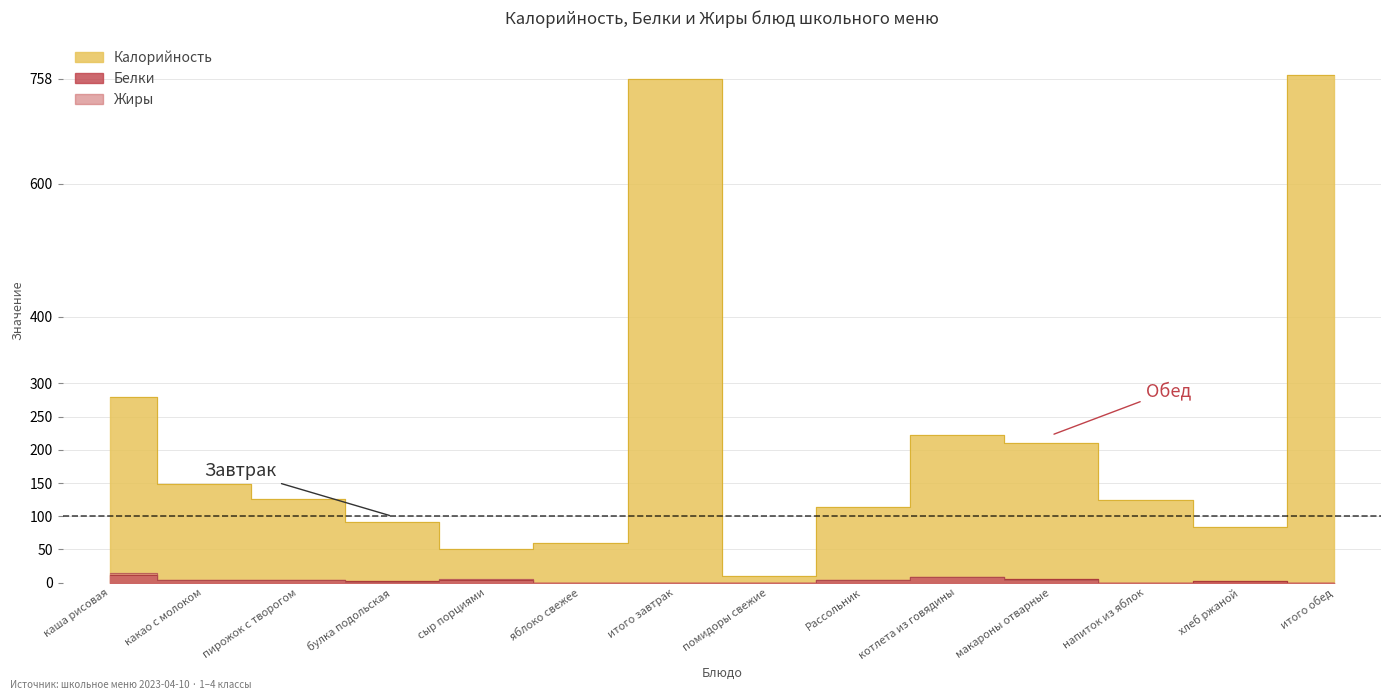

In Белки, how many points are higher than both neighbors (excluding endpoints)?

3